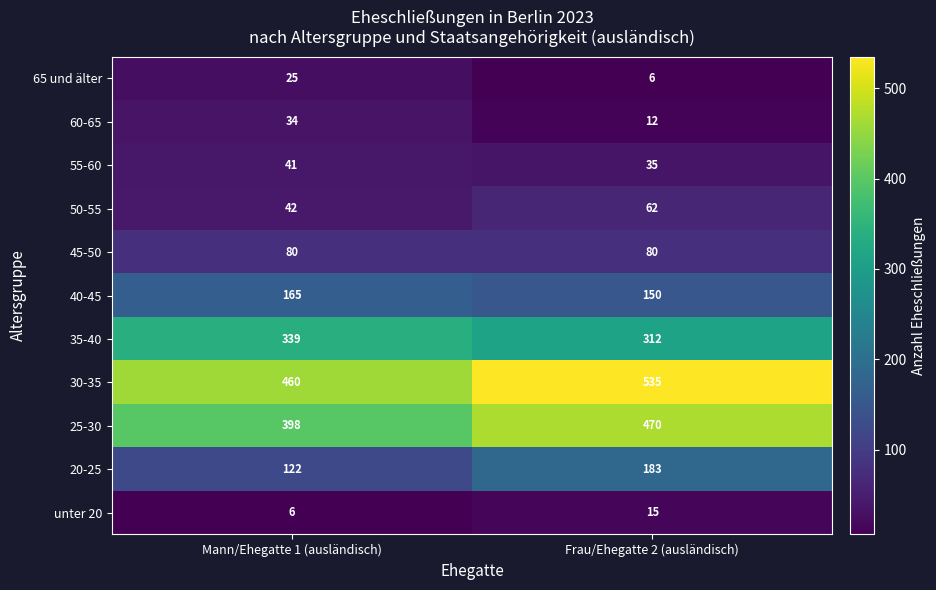

Reading right to left, transcribe all the data shown in this chart.

65 und älter: Frau/Ehegatte 2 (ausländisch)=6	Mann/Ehegatte 1 (ausländisch)=25
60-65: Frau/Ehegatte 2 (ausländisch)=12	Mann/Ehegatte 1 (ausländisch)=34
55-60: Frau/Ehegatte 2 (ausländisch)=35	Mann/Ehegatte 1 (ausländisch)=41
50-55: Frau/Ehegatte 2 (ausländisch)=62	Mann/Ehegatte 1 (ausländisch)=42
45-50: Frau/Ehegatte 2 (ausländisch)=80	Mann/Ehegatte 1 (ausländisch)=80
40-45: Frau/Ehegatte 2 (ausländisch)=150	Mann/Ehegatte 1 (ausländisch)=165
35-40: Frau/Ehegatte 2 (ausländisch)=312	Mann/Ehegatte 1 (ausländisch)=339
30-35: Frau/Ehegatte 2 (ausländisch)=535	Mann/Ehegatte 1 (ausländisch)=460
25-30: Frau/Ehegatte 2 (ausländisch)=470	Mann/Ehegatte 1 (ausländisch)=398
20-25: Frau/Ehegatte 2 (ausländisch)=183	Mann/Ehegatte 1 (ausländisch)=122
unter 20: Frau/Ehegatte 2 (ausländisch)=15	Mann/Ehegatte 1 (ausländisch)=6